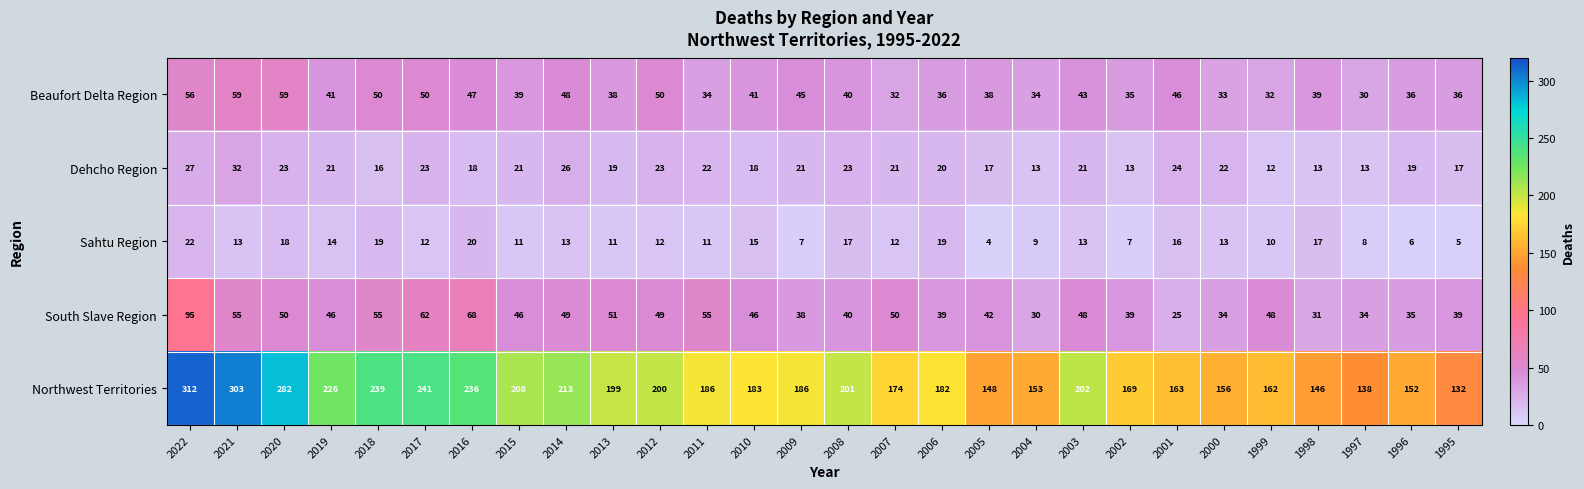

At which category does the chart reach its minimum across all series?

2005